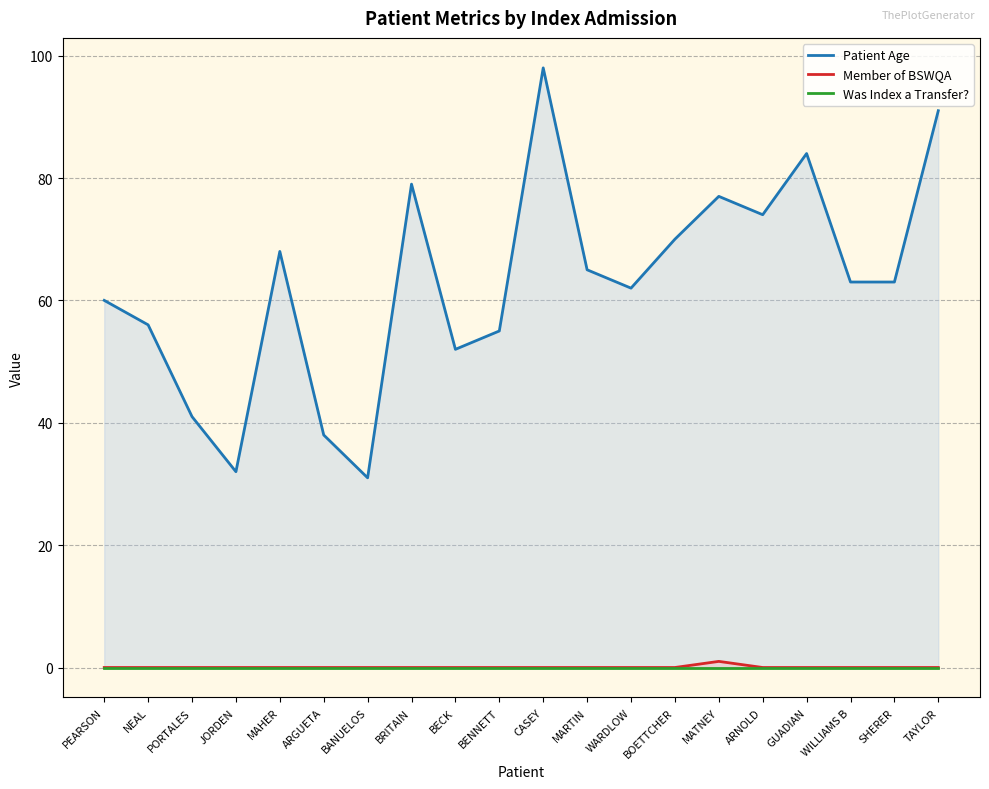

What is the difference between the maximum and minimum values in the Member of BSWQA series?

1